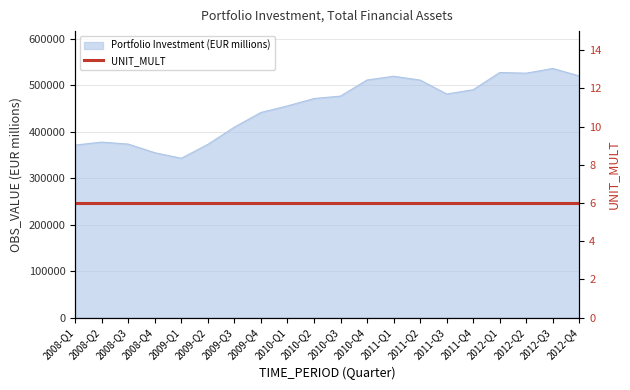

Reading left to right, what are all the values shown in this chart?

371349.6	377763.5	373477.4	354912.7	342920.8	372882.4	409985.6	441591.4	455702.4	471524.2	476868.8	511484.8	519526.2	511290.8	481300.1	490614.2	527608.7	526194.6	536301.9	520129.9